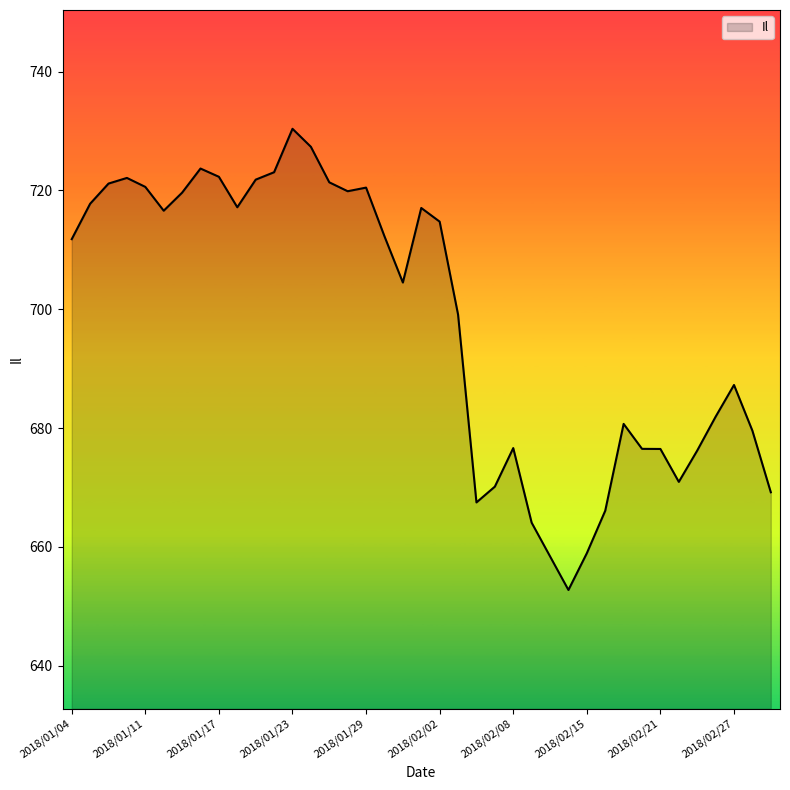

What is the maximum value shown in the chart?

730.4